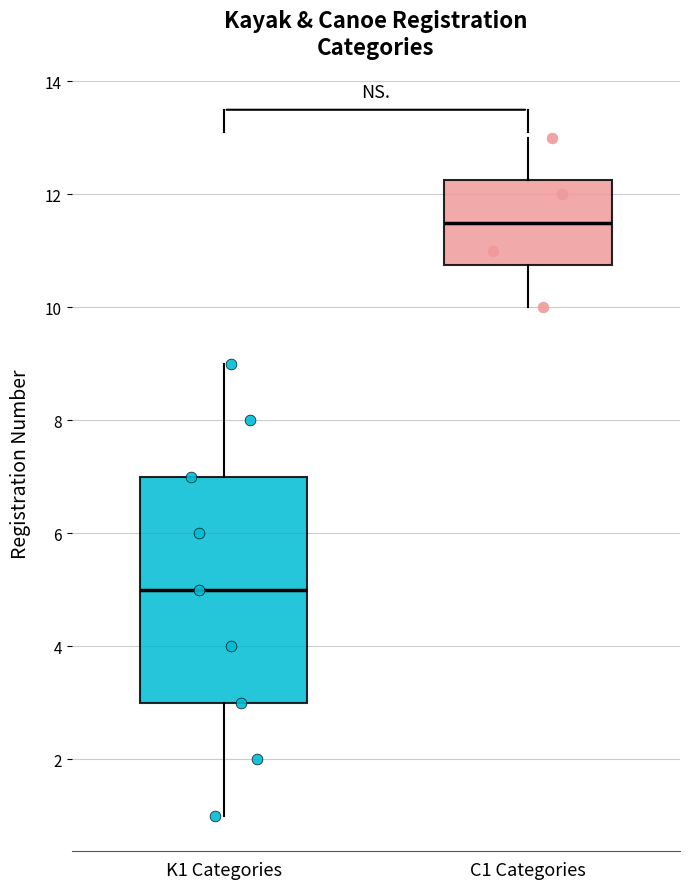

Which box has the lowest median line?

K1 Categories